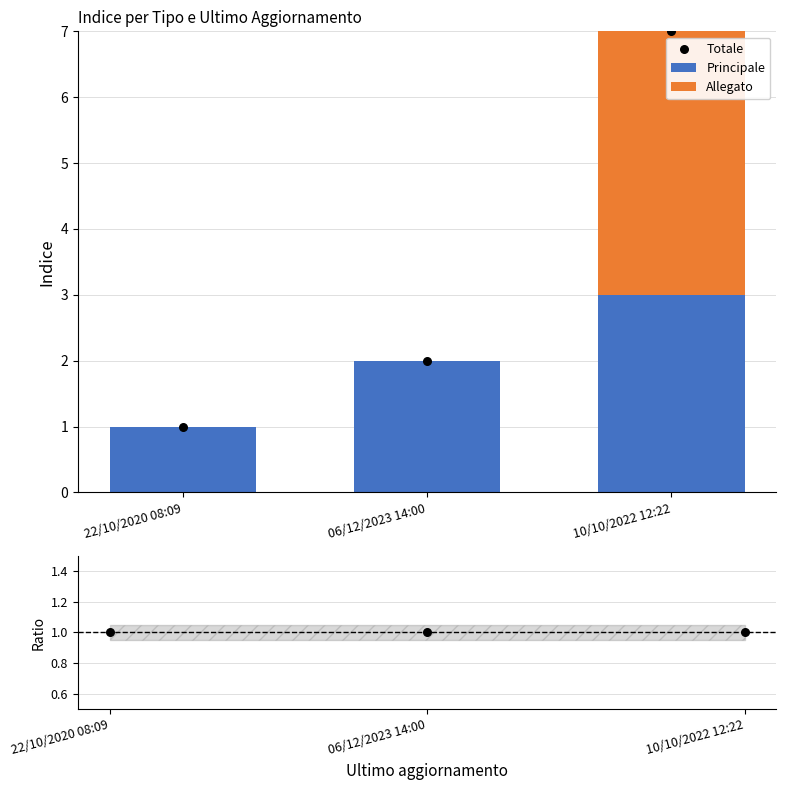

At how many categories does at least one series exceed 5?

1